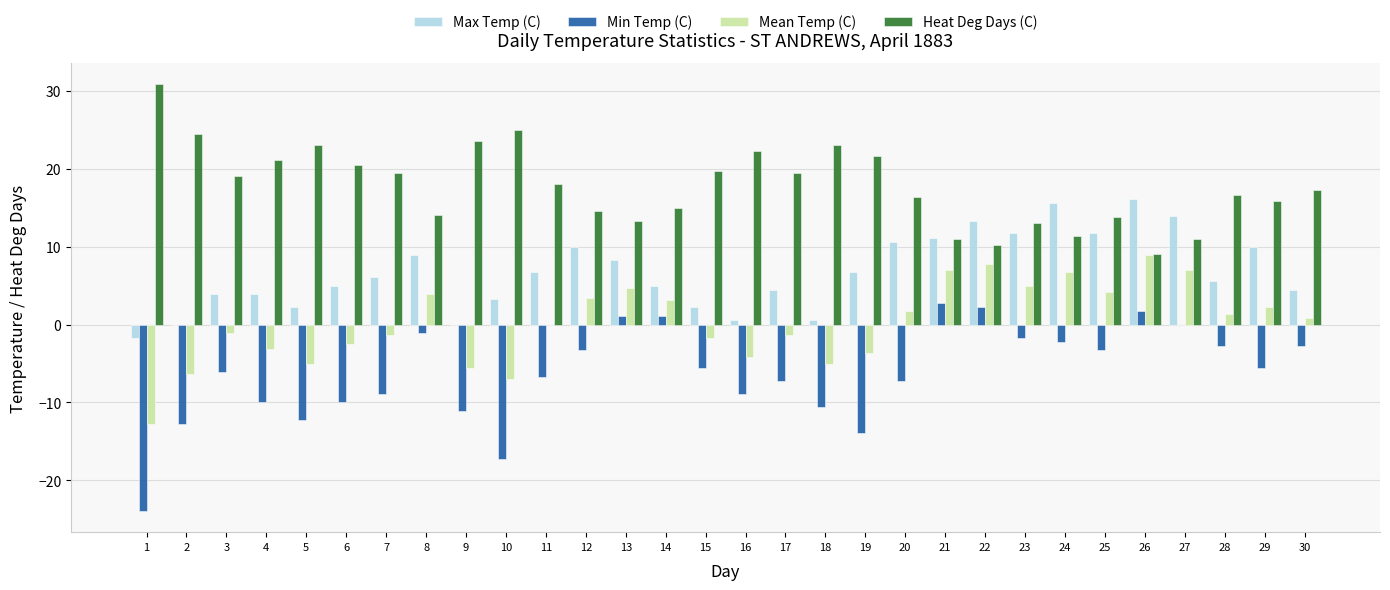

Count the number of data series in this chart.

4